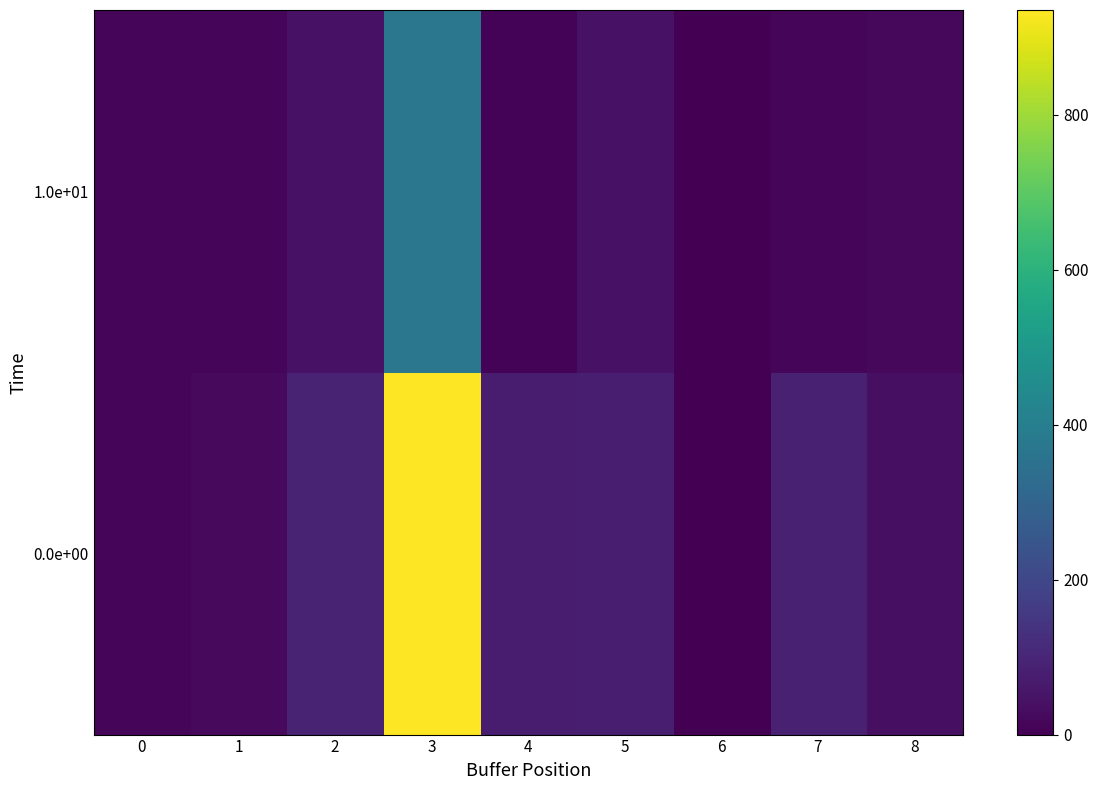

Which series has the largest total across all categories?

0.0e+00